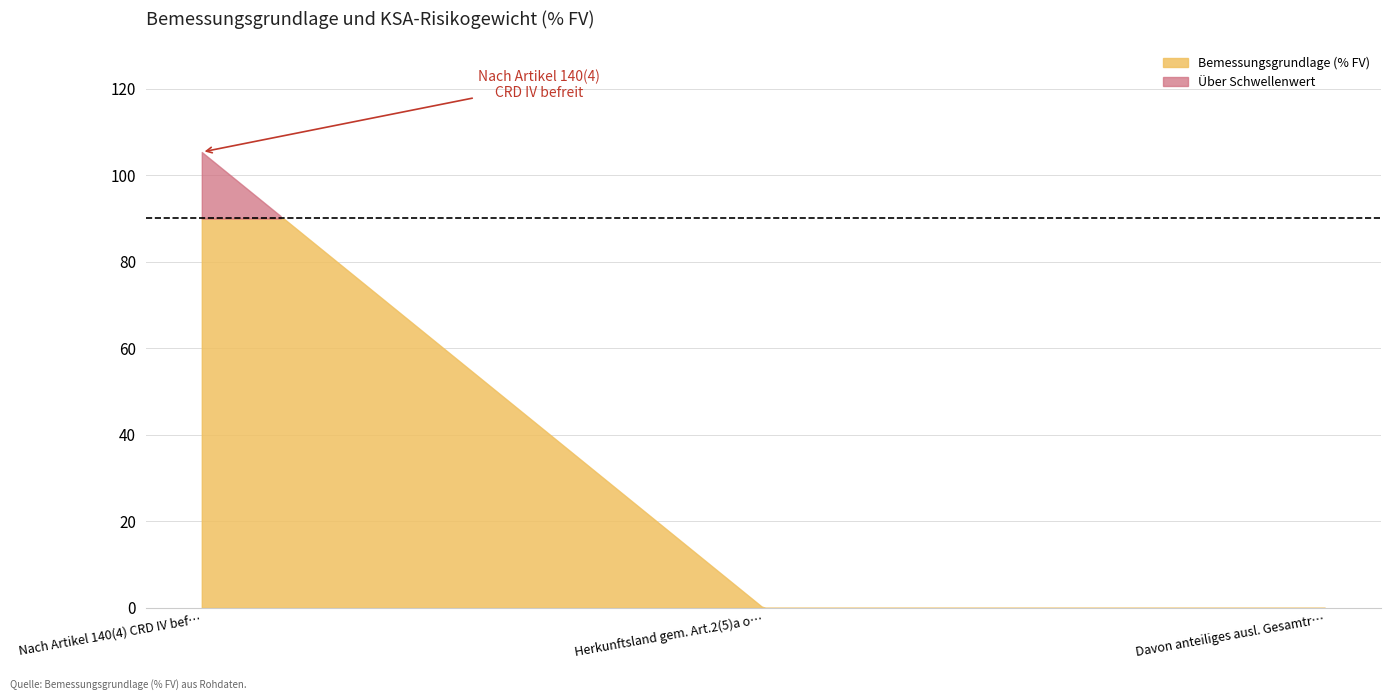

What is the difference between the maximum and minimum values?

105.4